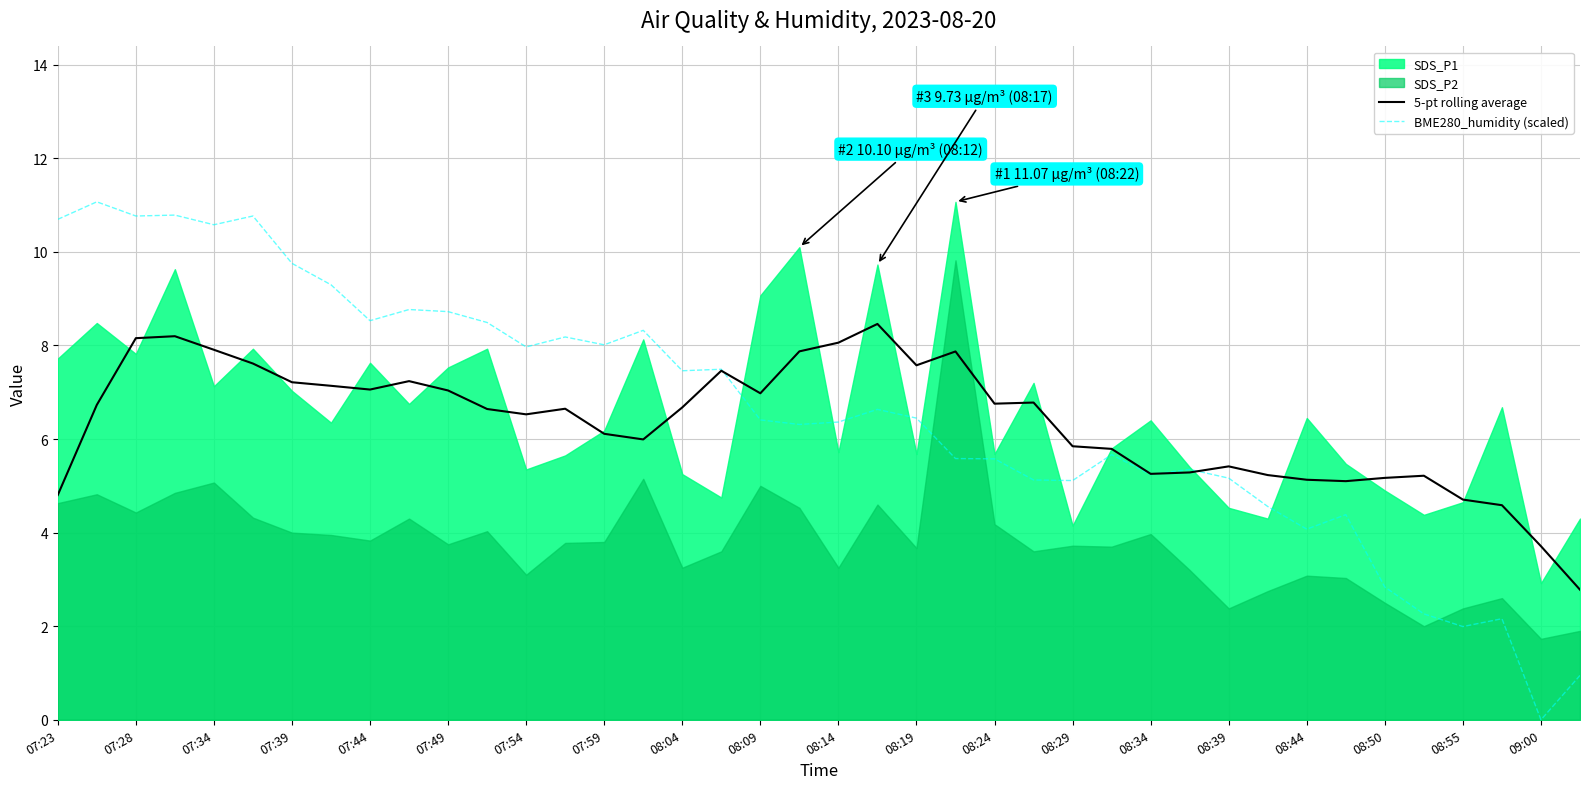

Is the value of 5-pt rolling average at 07:34 greater than the value of BME280_humidity (scaled) at 08:29?

Yes